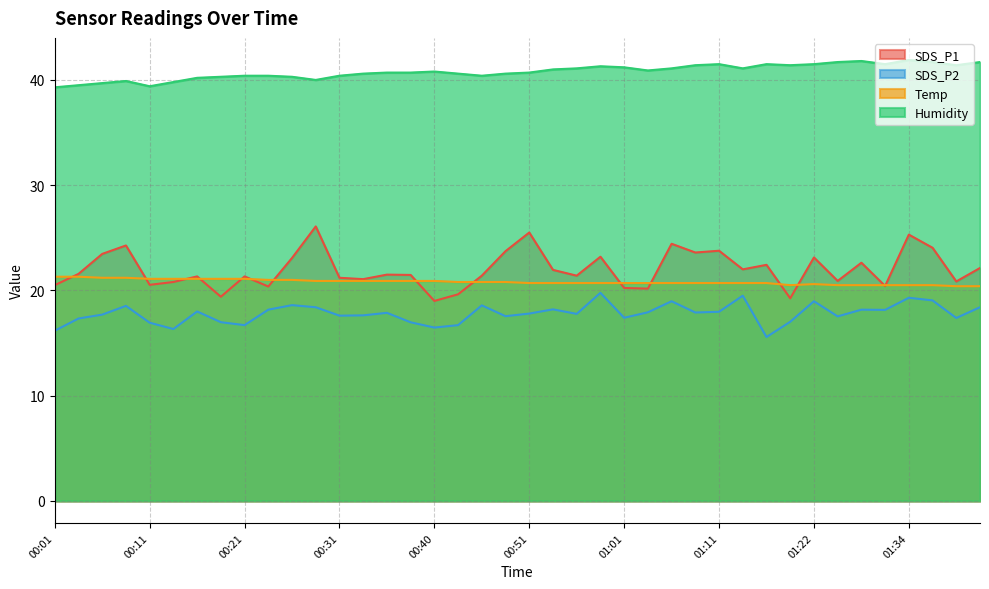

Count the Temp values in the range 20 to 21.

31